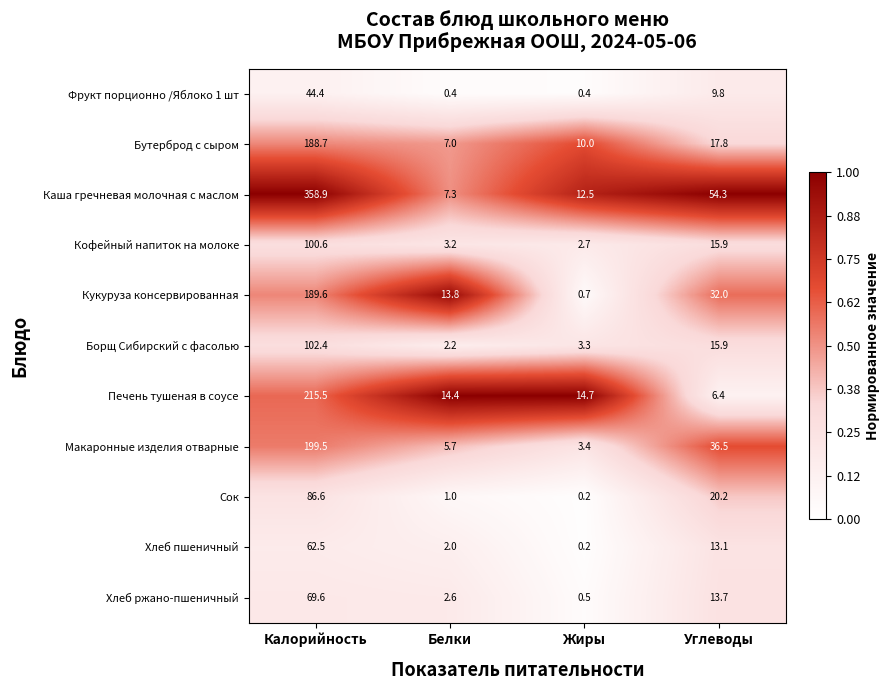

At which category is the sum across all series the highest?

Калорийность